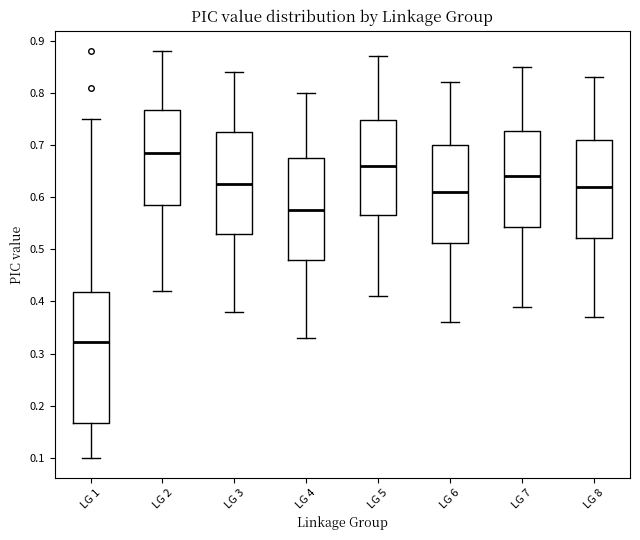

Which box has the lowest median line?

LG 1